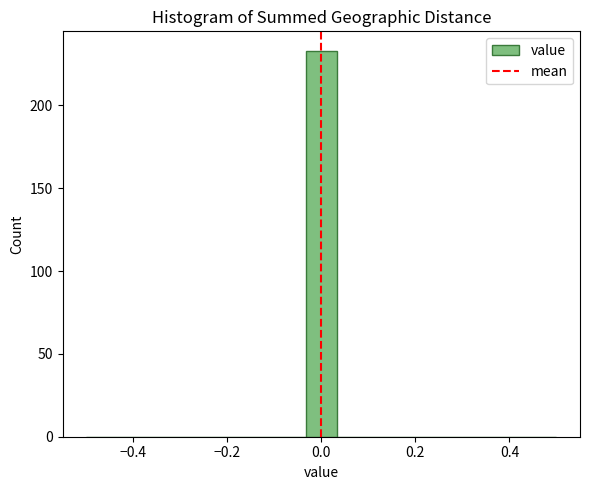

Around what value on the x-axis is the tallest bar? Give the approximate position of its centre, as read against the axis.

0.00